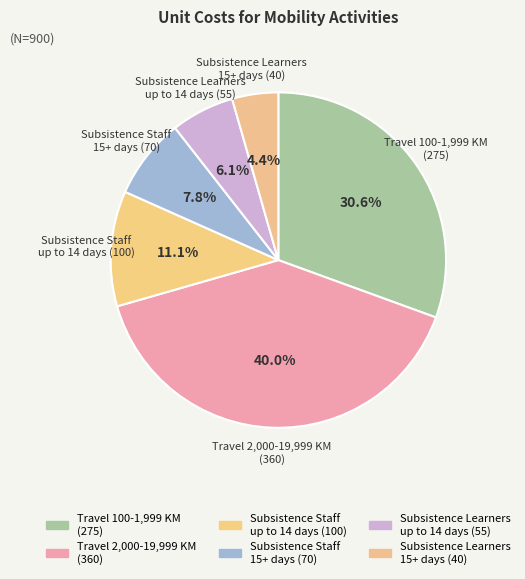

What percentage do Subsistence Staff 15+ days (70) and Travel 2,000-19,999 KM (360) together represent?

47.8%